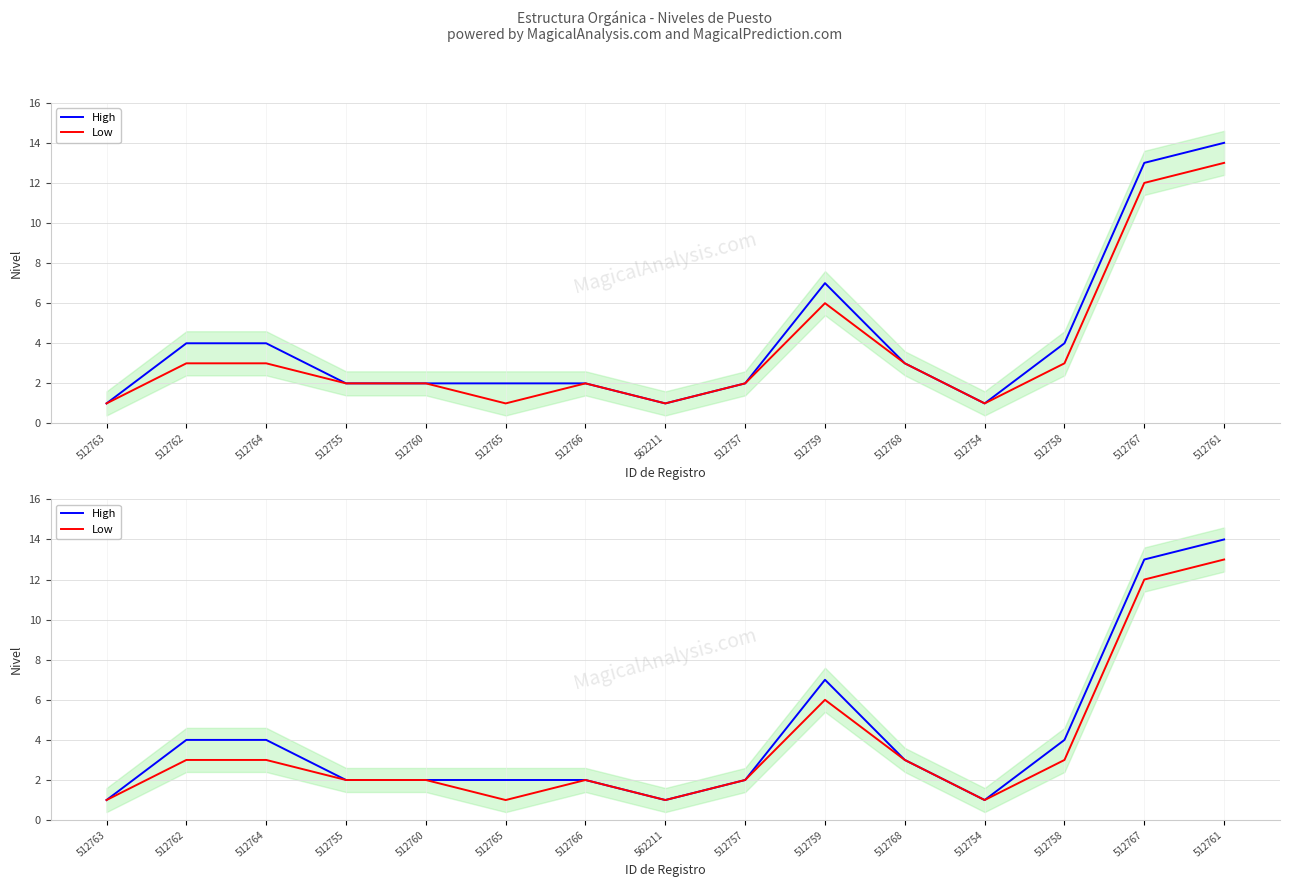

True or false: Low and High intersect in this chart.

False